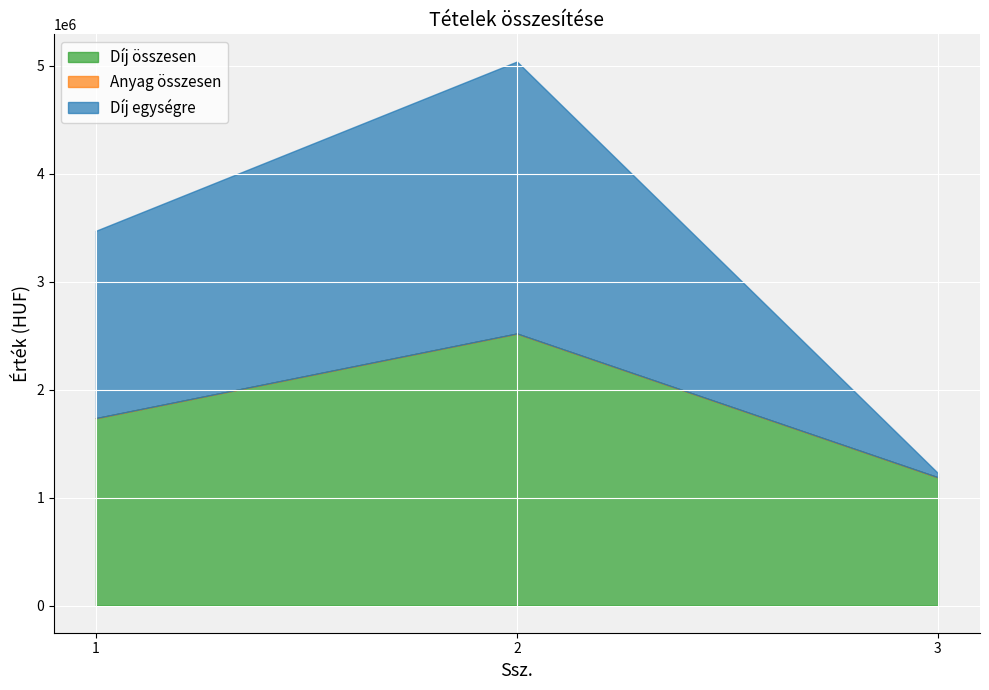

How many Díj egységre values are between 39600 and 2520000?

3